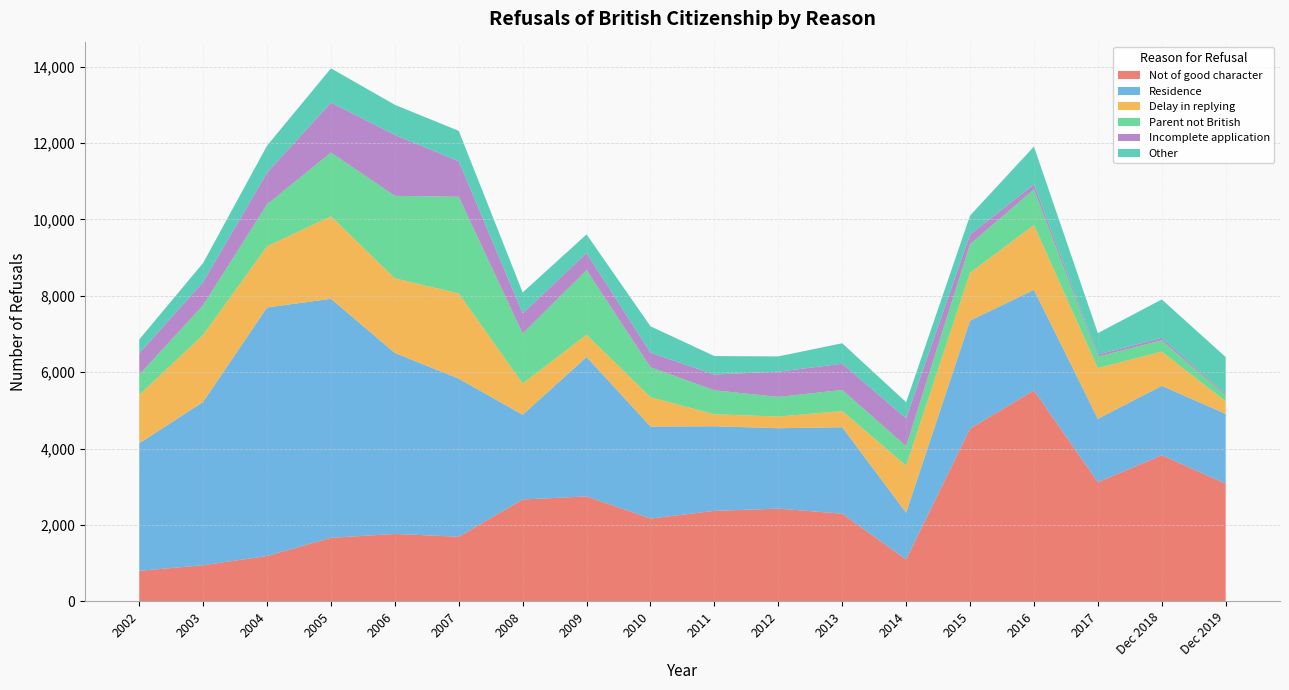

Reading left to right, extract all data points from this chart.

Not of good character: 798	945	1187	1663	1764	1693	2667	2747	2168	2369	2428	2295	1095	4524	5525	3119	3826	3080
Residence: 3338	4277	6509	6259	4740	4137	2219	3651	2409	2216	2105	2264	1224	2825	2632	1660	1816	1828
Delay in replying: 1269	1756	1600	2161	1953	2232	819	584	767	314	306	423	1234	1254	1698	1329	897	327
Parent not British: 531	775	1100	1669	2161	2533	1306	1692	786	627	514	553	510	749	931	300	298	163
Incomplete application: 558	608	827	1310	1596	929	530	447	380	414	661	687	728	254	128	53	62	40
Other: 363	500	709	896	789	796	548	488	692	483	400	536	423	495	996	562	1007	959